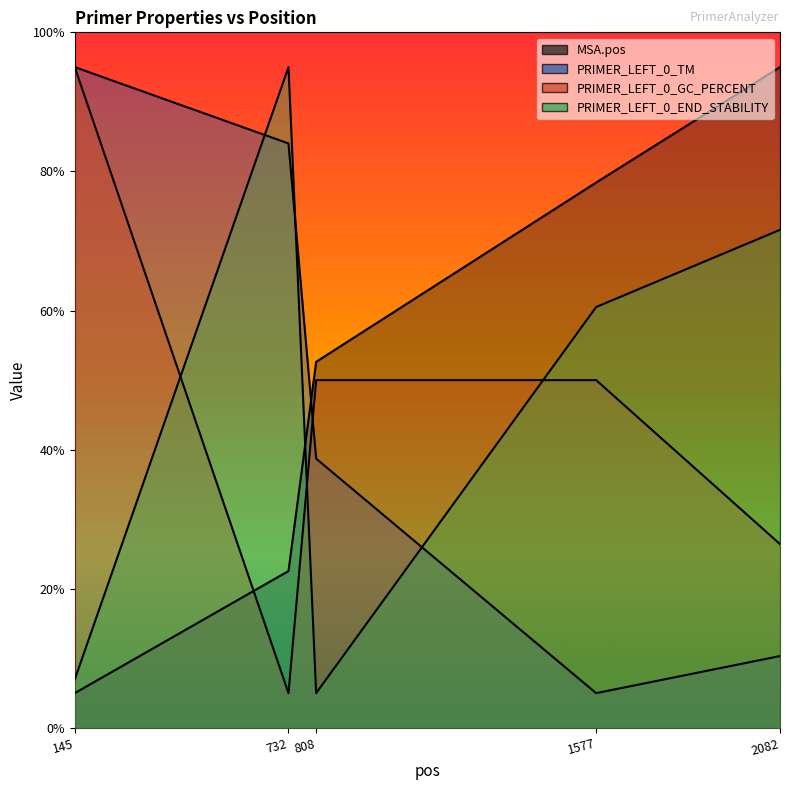

How many series are shown in this chart?

4